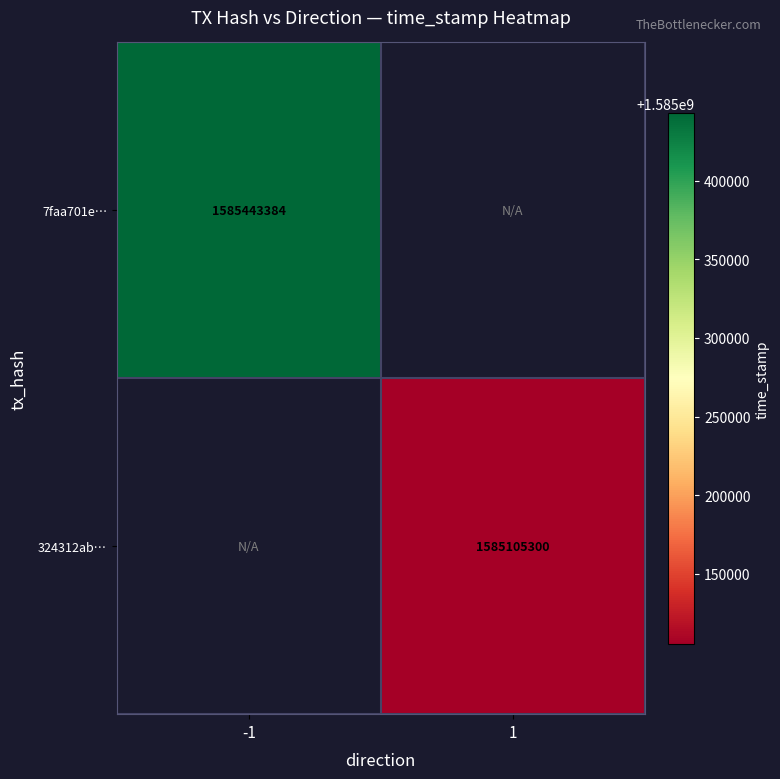

The 7faa701e… series shows 1585443384 at -1. True or false?

True